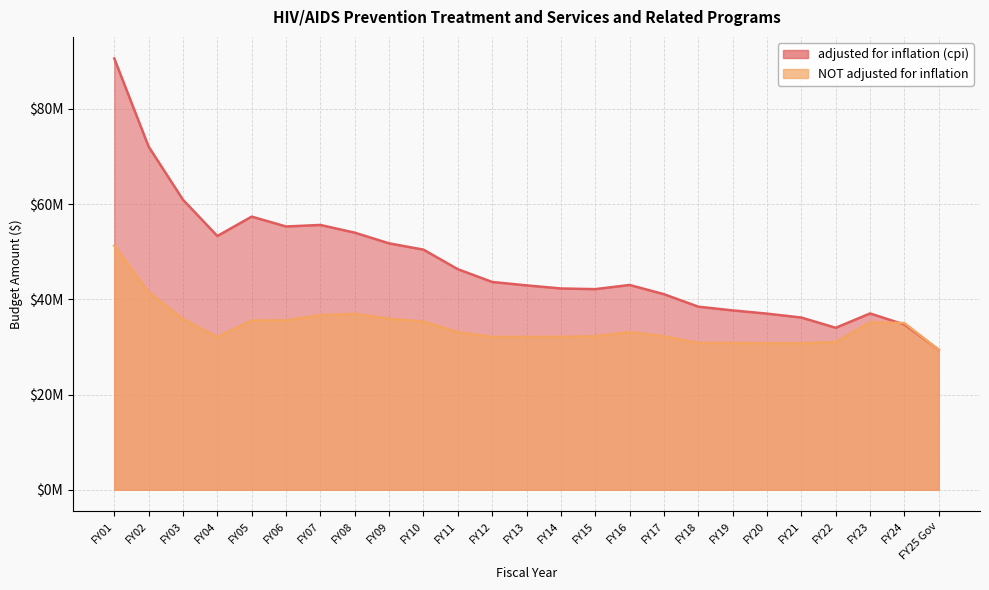

What is the lowest value of the NOT adjusted for inflation series?

29398197